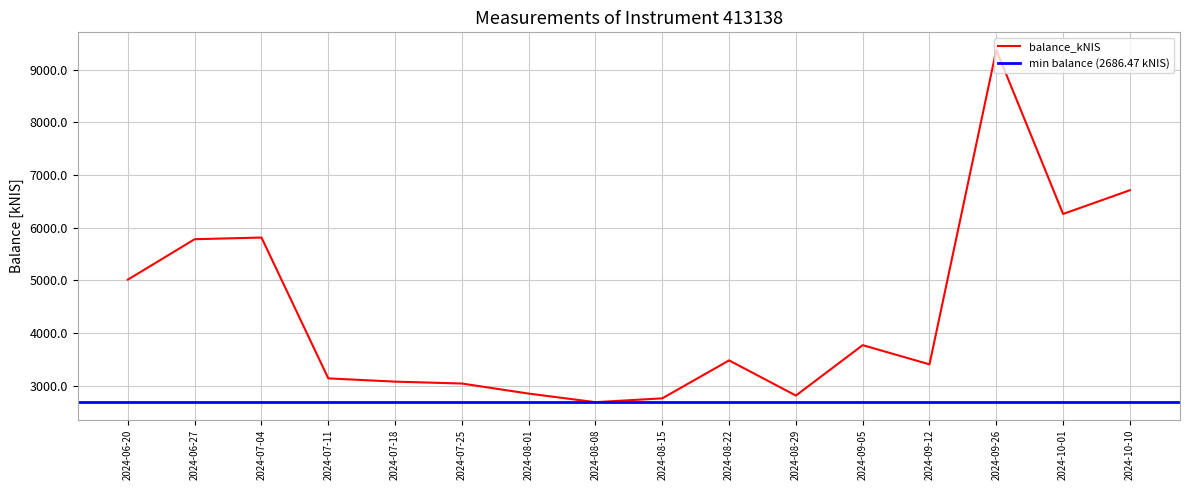

Rank the categories by value from highest to lowest.

2024-09-26, 2024-10-10, 2024-10-01, 2024-07-04, 2024-06-27, 2024-06-20, 2024-09-05, 2024-08-22, 2024-09-12, 2024-07-11, 2024-07-18, 2024-07-25, 2024-08-01, 2024-08-29, 2024-08-15, 2024-08-08